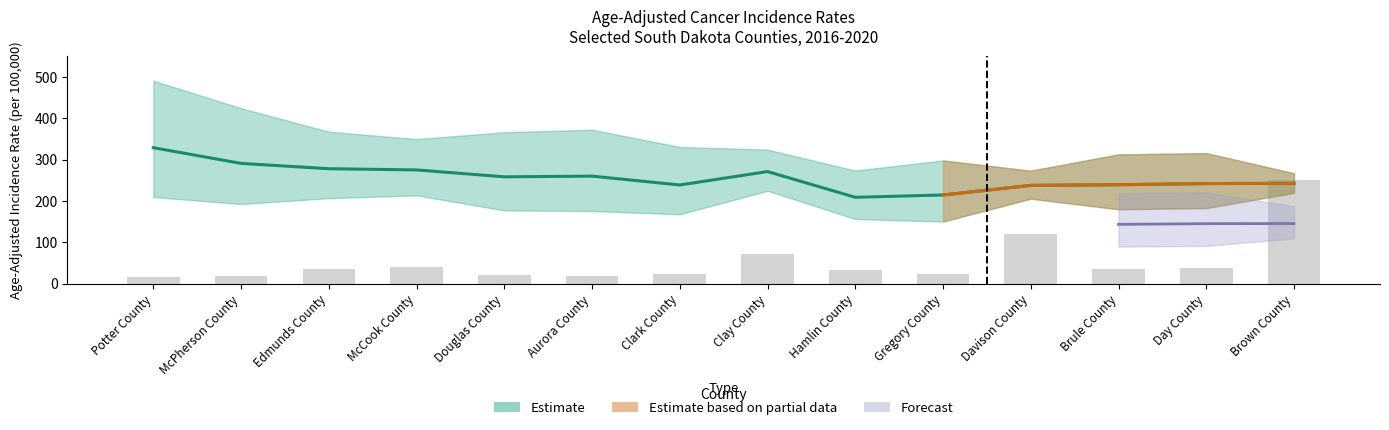

At which label is the value closest to 269?

Clay County